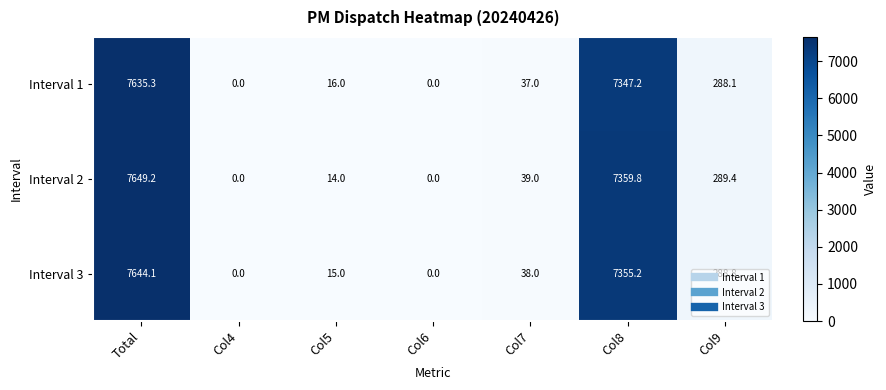

What is the average value of the Interval 3 series?

2191.6